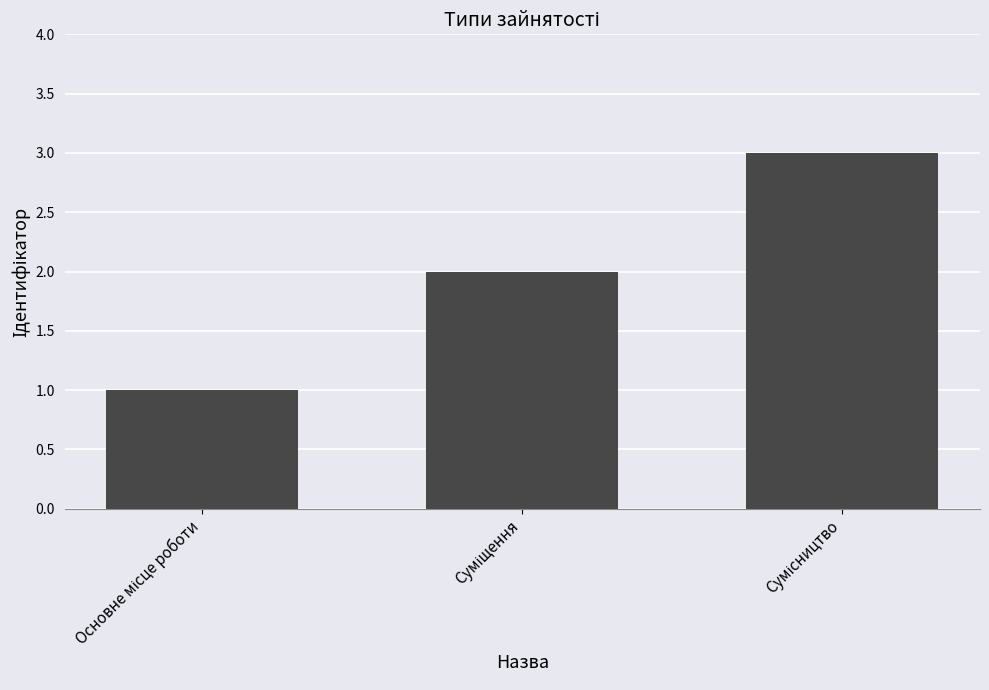

What is the maximum value shown in the chart?

3